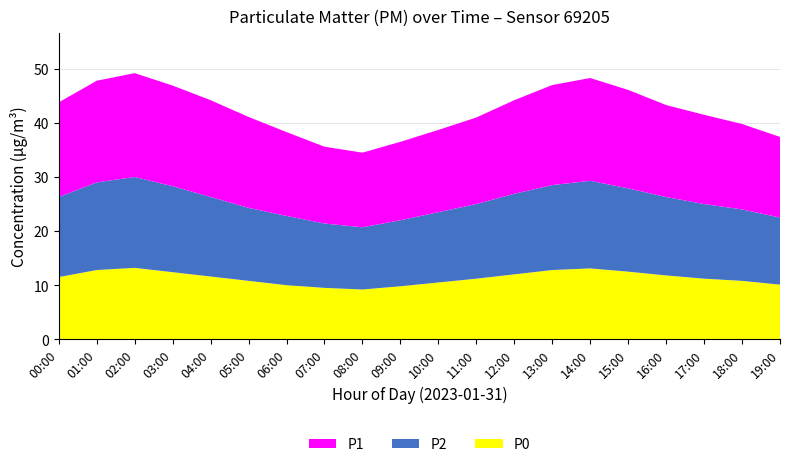

Reading left to right, list all the values displayed in this chart.

P1: 00:00=17.5	01:00=18.8	02:00=19.2	03:00=18.6	04:00=17.9	05:00=16.8	06:00=15.5	07:00=14.2	08:00=13.8	09:00=14.5	10:00=15.2	11:00=16.0	12:00=17.3	13:00=18.5	14:00=19.0	15:00=18.2	16:00=17.0	17:00=16.5	18:00=15.8	19:00=14.9
P2: 00:00=14.8	01:00=16.2	02:00=16.8	03:00=15.9	04:00=14.7	05:00=13.5	06:00=12.8	07:00=11.9	08:00=11.5	09:00=12.2	10:00=13.0	11:00=13.8	12:00=14.9	13:00=15.7	14:00=16.2	15:00=15.4	16:00=14.5	17:00=13.8	18:00=13.2	19:00=12.4
P0: 00:00=11.5	01:00=12.8	02:00=13.2	03:00=12.4	04:00=11.6	05:00=10.8	06:00=10.0	07:00=9.5	08:00=9.2	09:00=9.8	10:00=10.5	11:00=11.2	12:00=12.0	13:00=12.8	14:00=13.1	15:00=12.5	16:00=11.8	17:00=11.2	18:00=10.8	19:00=10.1